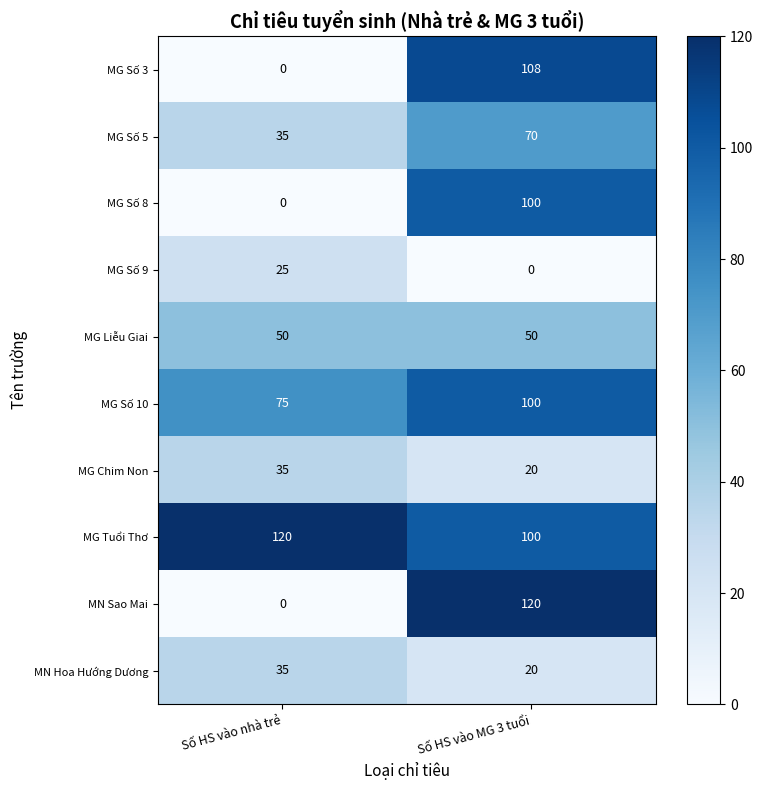

Which series has the widest spread of values?

MN Sao Mai